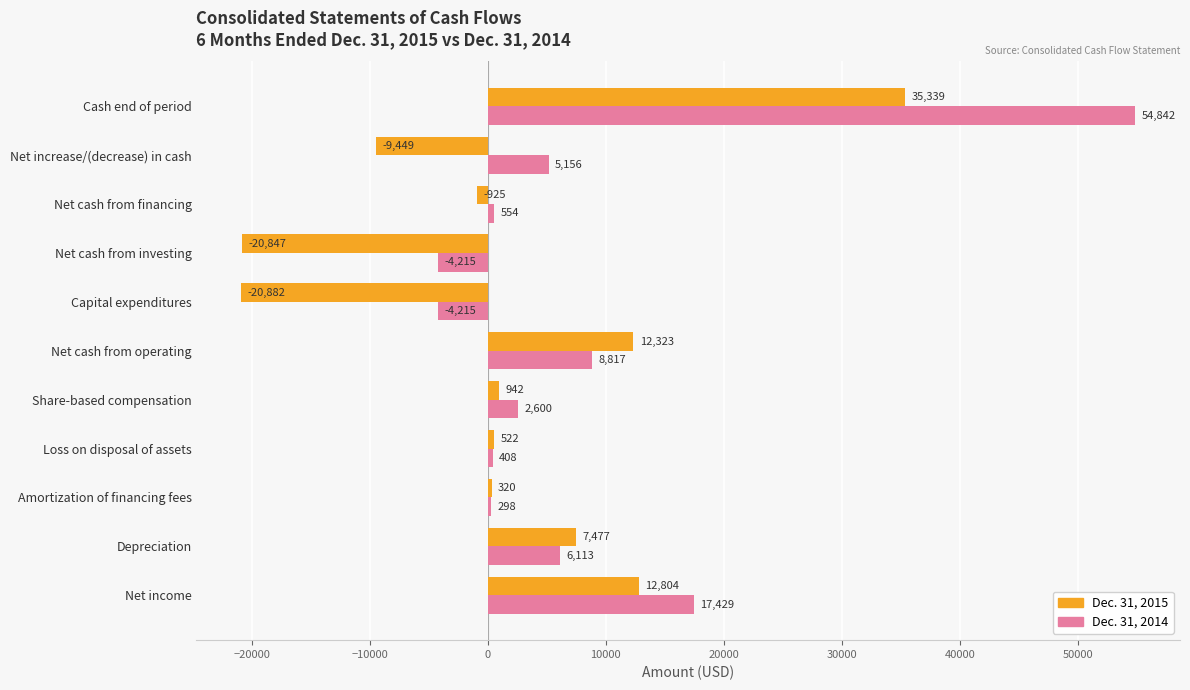

What is the minimum value shown in the chart?

-20882